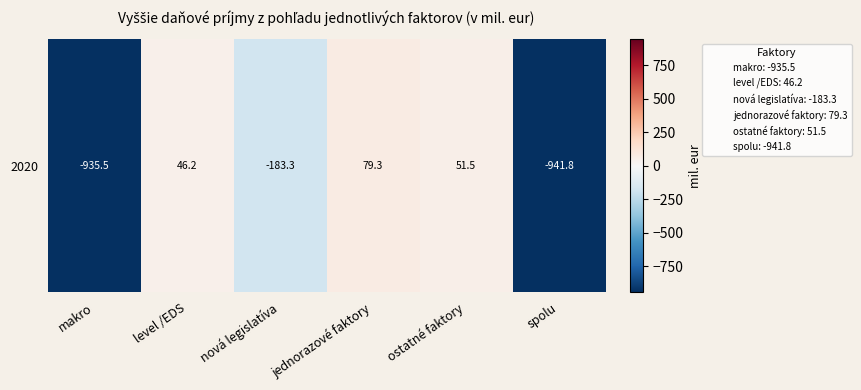

Reading left to right, list all the values displayed in this chart.

-935.5	46.2	-183.3	79.3	51.5	-941.8